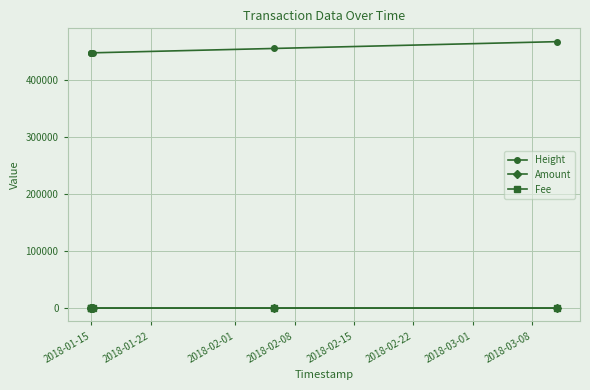

What is the value of the Height point at the 5th from the left?

455215